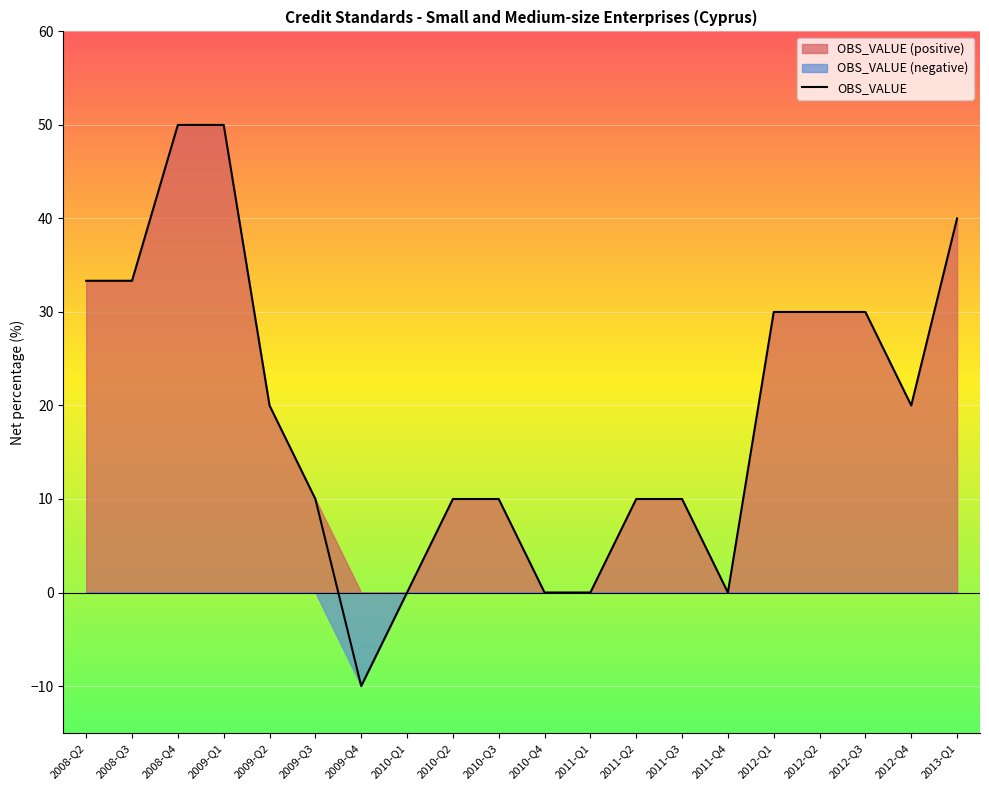

List the labels in order of value, smallest first.

2009-Q4, 2010-Q1, 2010-Q4, 2011-Q1, 2011-Q4, 2009-Q3, 2010-Q2, 2010-Q3, 2011-Q2, 2011-Q3, 2009-Q2, 2012-Q4, 2012-Q1, 2012-Q2, 2012-Q3, 2008-Q2, 2008-Q3, 2013-Q1, 2008-Q4, 2009-Q1